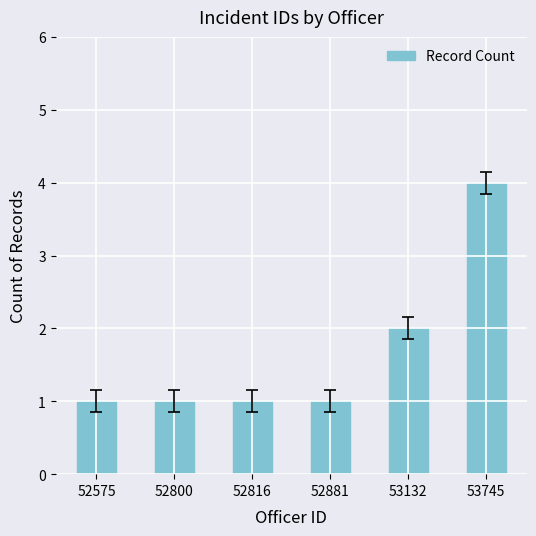

What is the change in value from 52816 to 53745?

+3